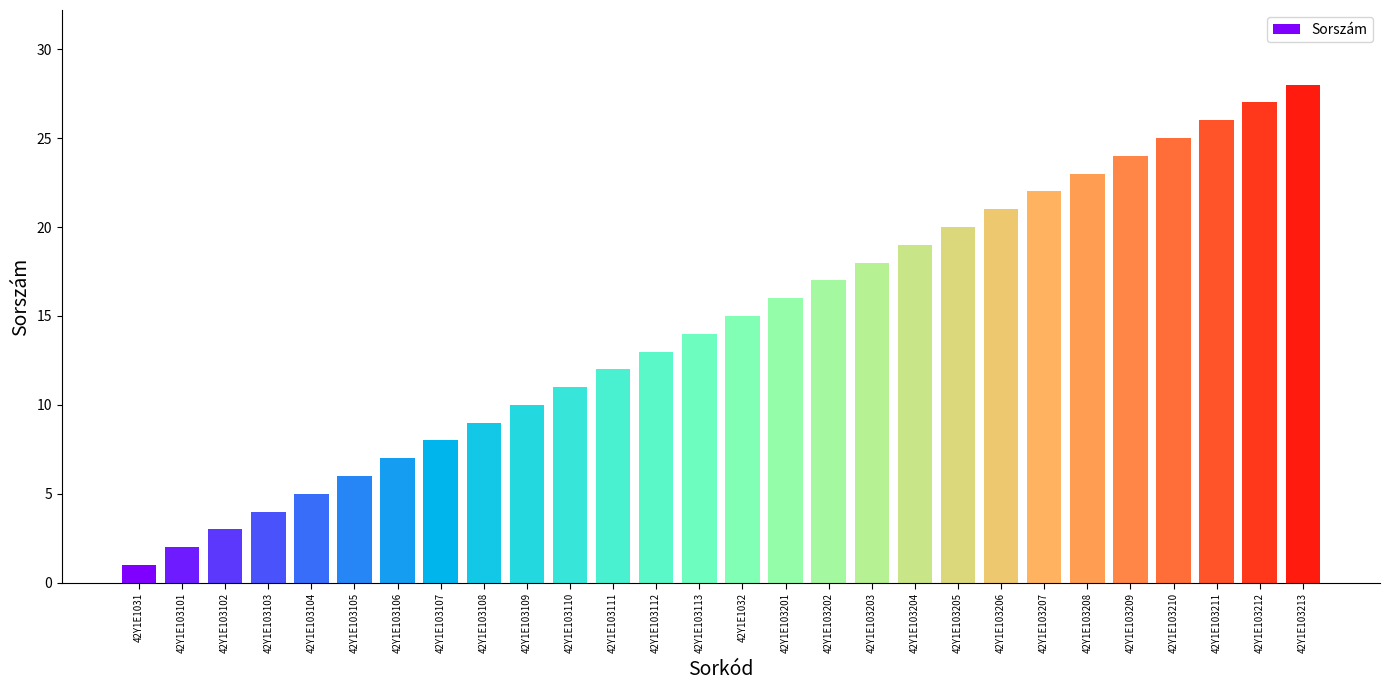

The chart shows a value of 12 at 42Y1E103203. True or false?

False